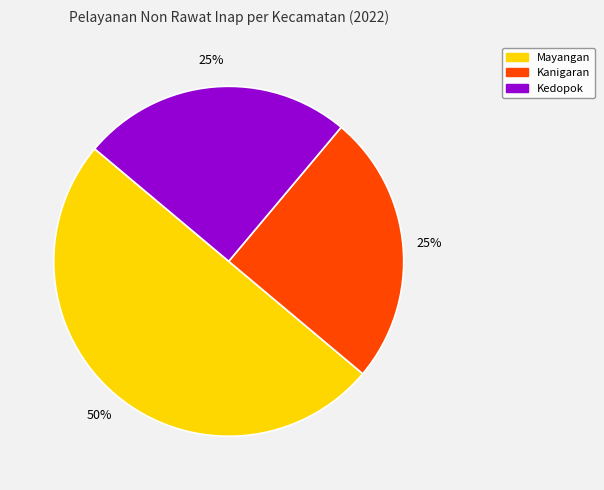

Is Kanigaran the majority of the pie?

No